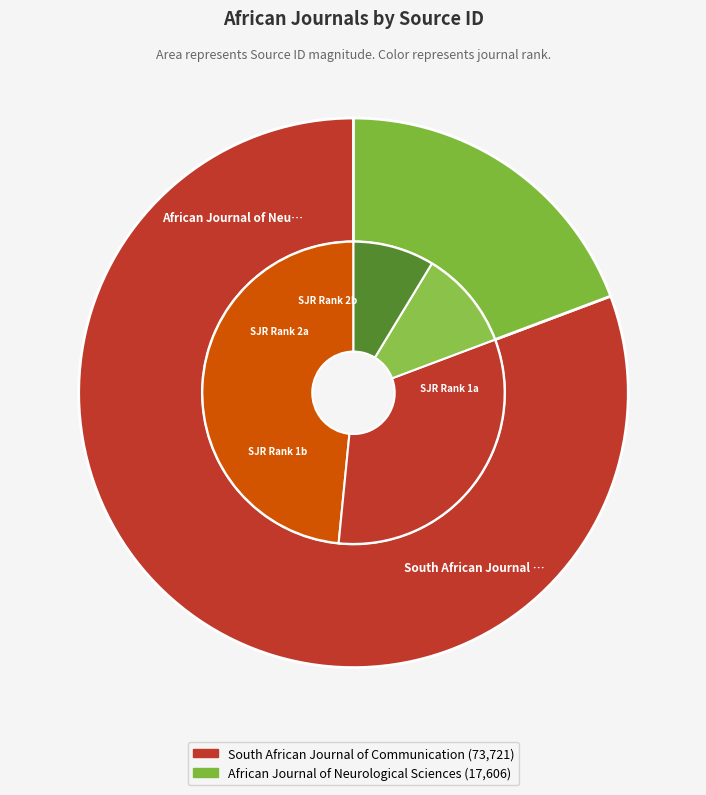

To the nearest percent, what portion does South African Journal of Communication represent?

81%